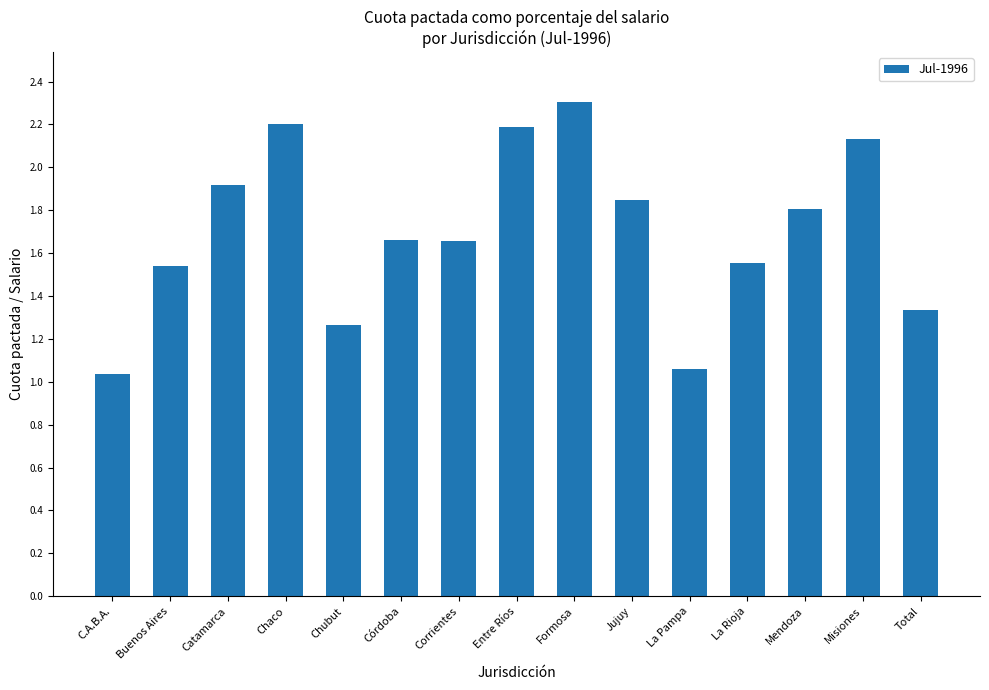

Does the chart contain stacked bars?

No